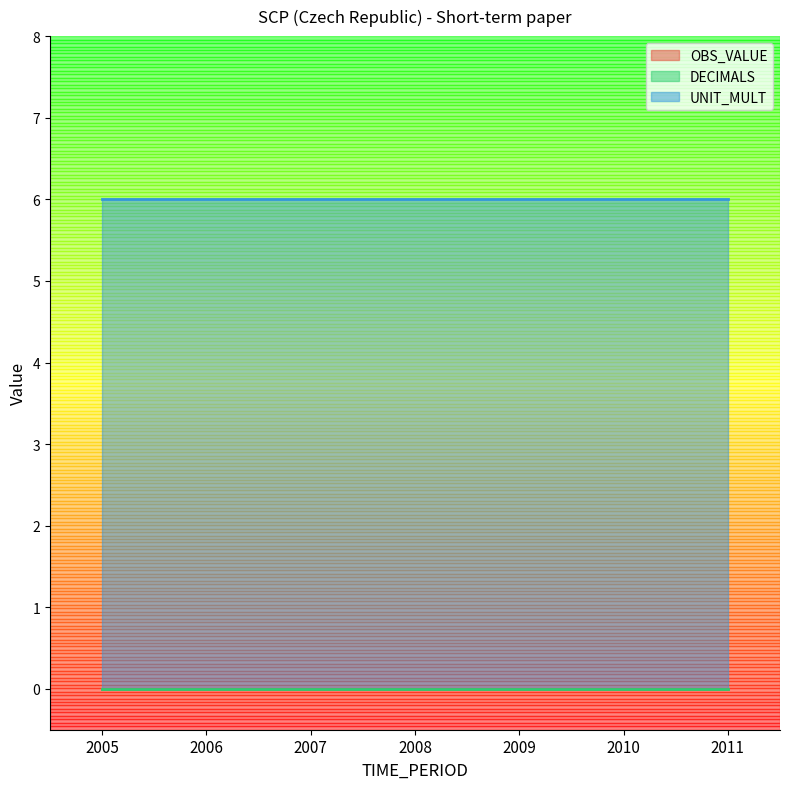

Which series changed the most between 2005 and 2006?

OBS_VALUE